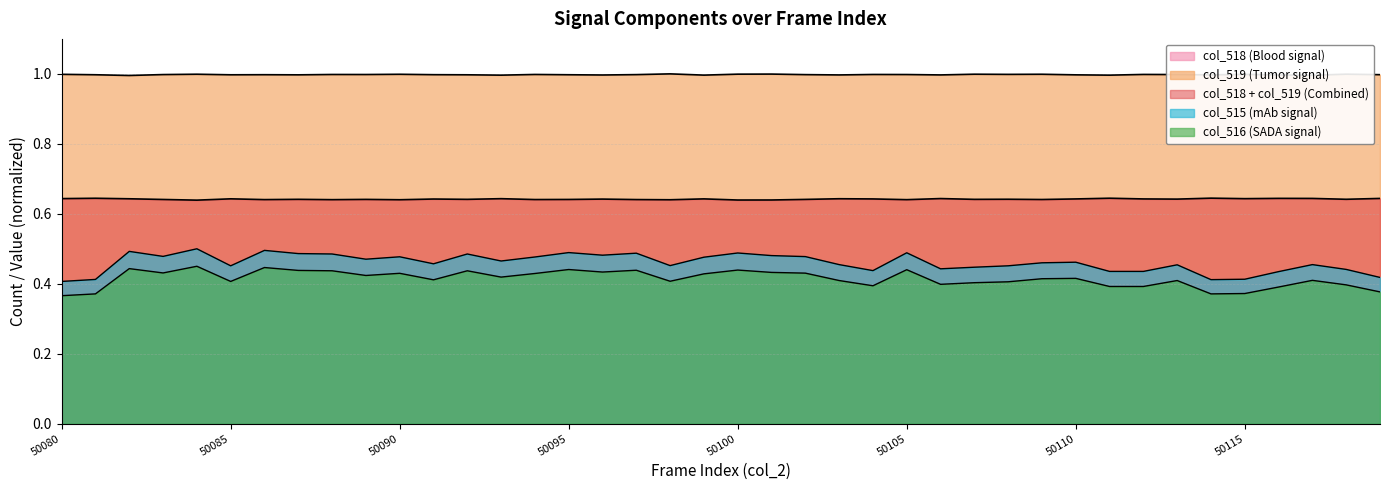

Is it true that col_519 equals 1.0 at 50094?

True